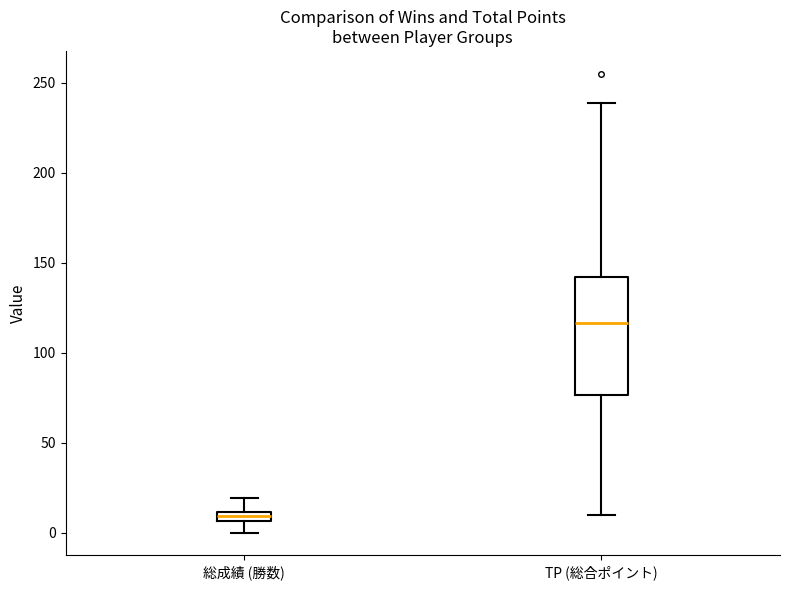

Which box has the lowest median line?

総成績 (勝数)